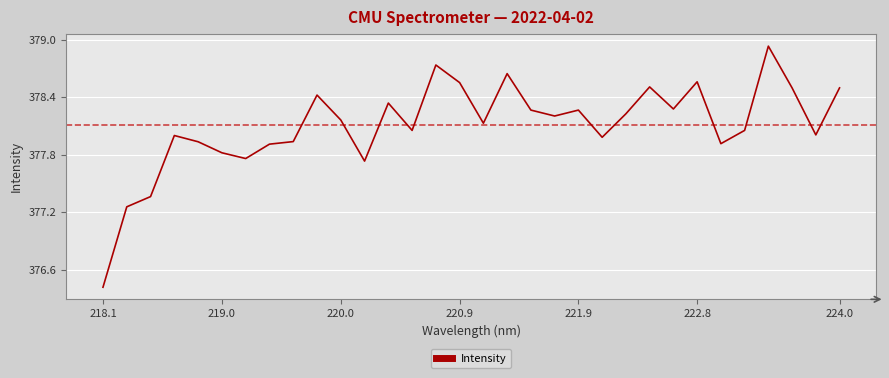

How many interior local peaks (higher than both neighbors) does the data have?

9